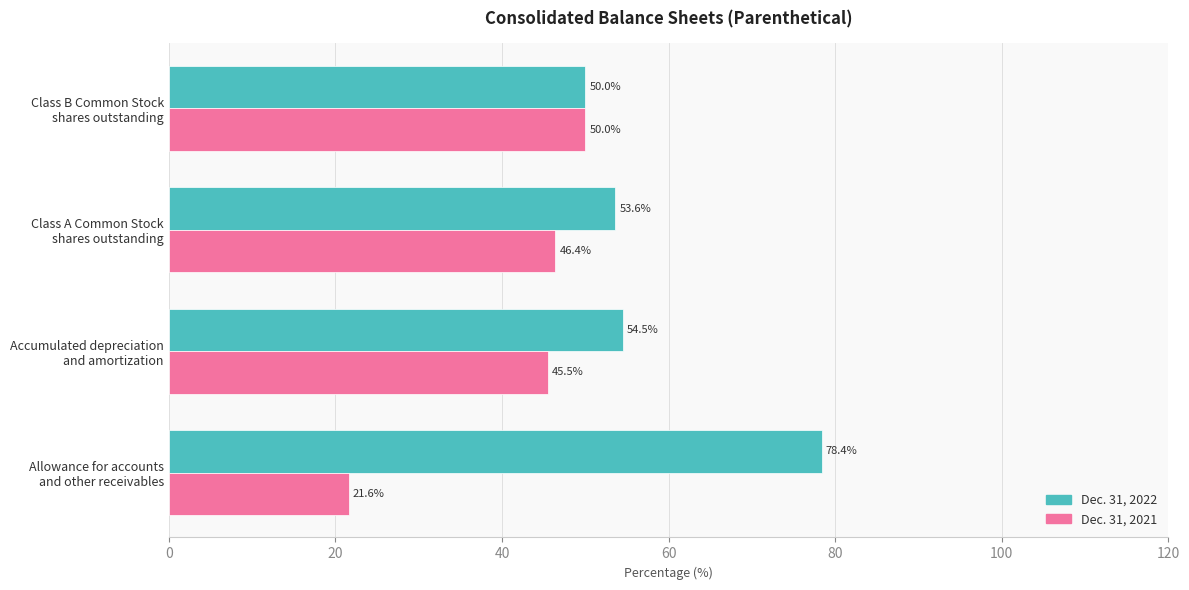

At how many categories does at least one series exceed 32?

4